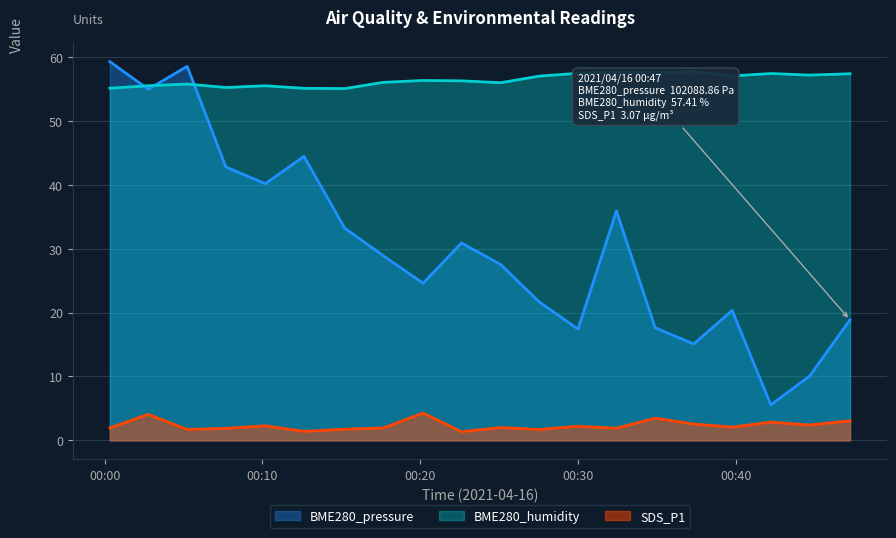

Is the value of SDS_P1 at 2021/04/16 00:37:20 greater than the value of BME280_humidity at 2021/04/16 00:47:14?

No